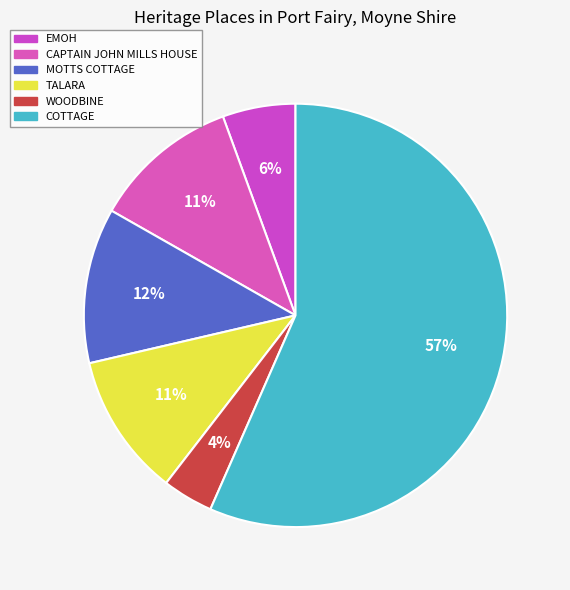

What is the change in value from CAPTAIN JOHN MILLS HOUSE to COTTAGE?

+10853